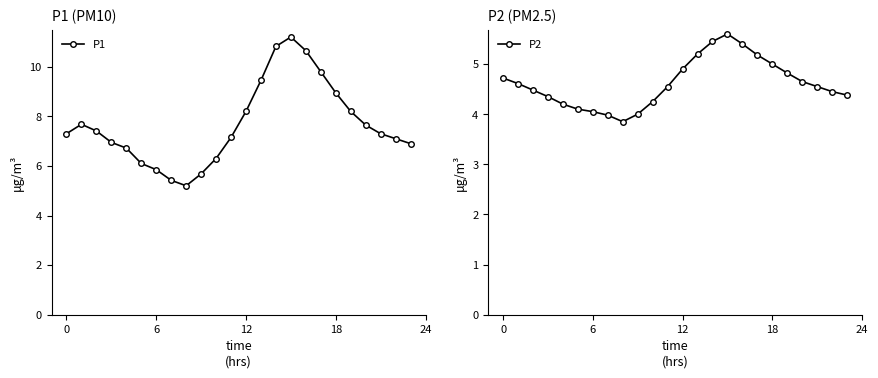

List the series in order of their overall mean, lowest first.

P2, P1